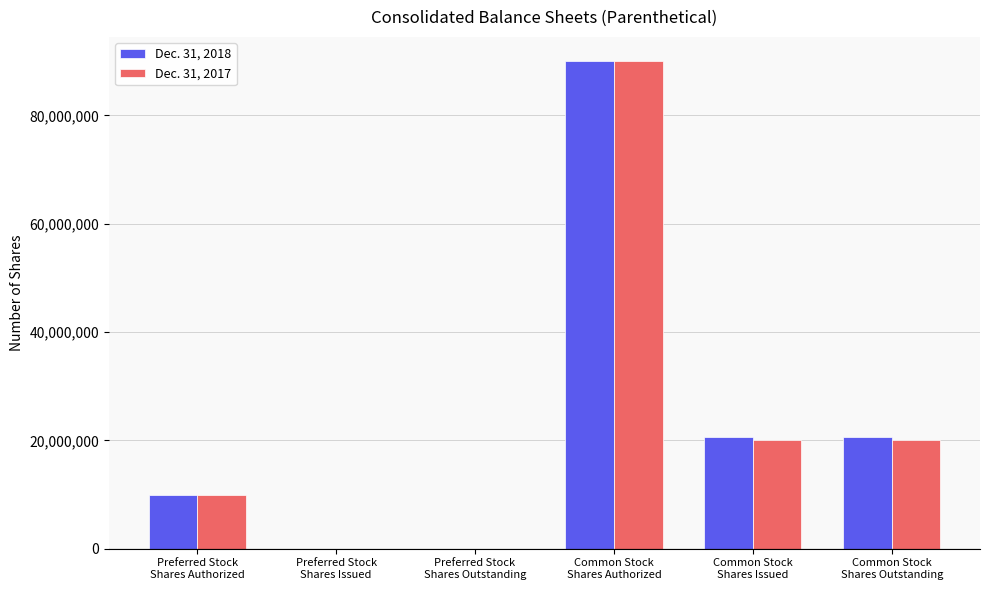

What are all the series names shown in the legend?

Dec. 31, 2018, Dec. 31, 2017